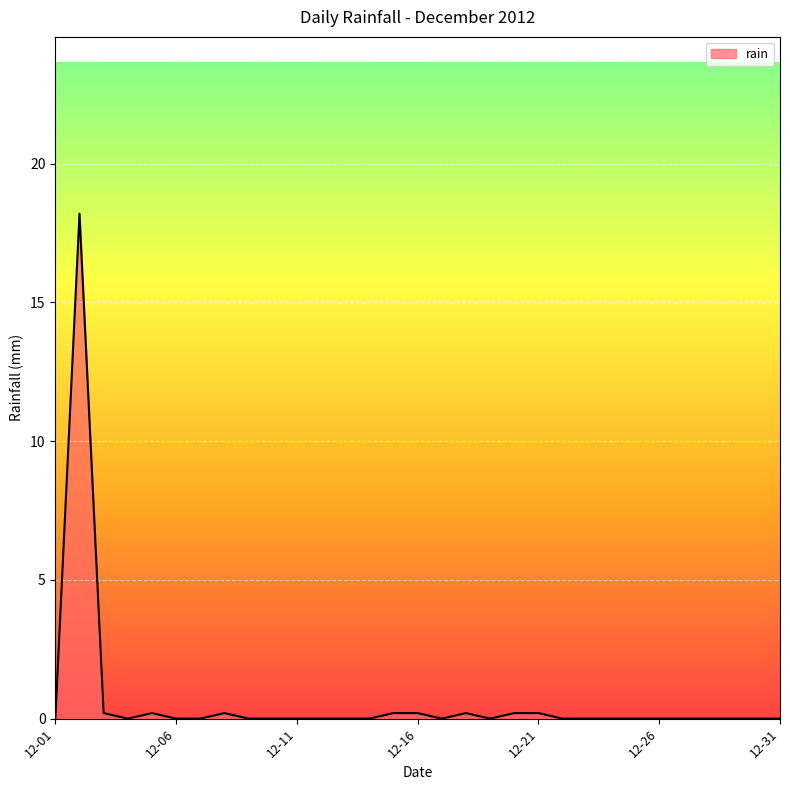

What is the maximum value shown in the chart?

18.2